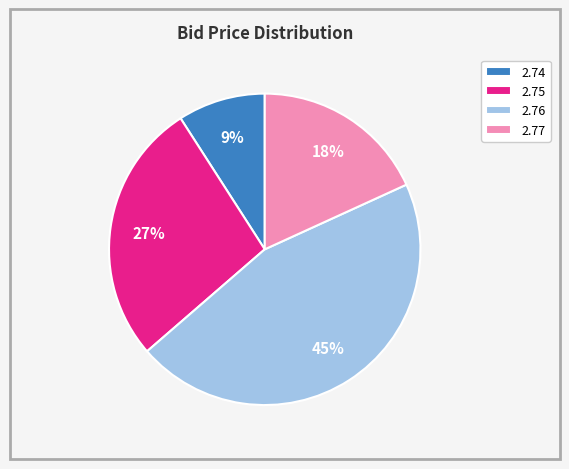

Which slice is the smallest?

2.74